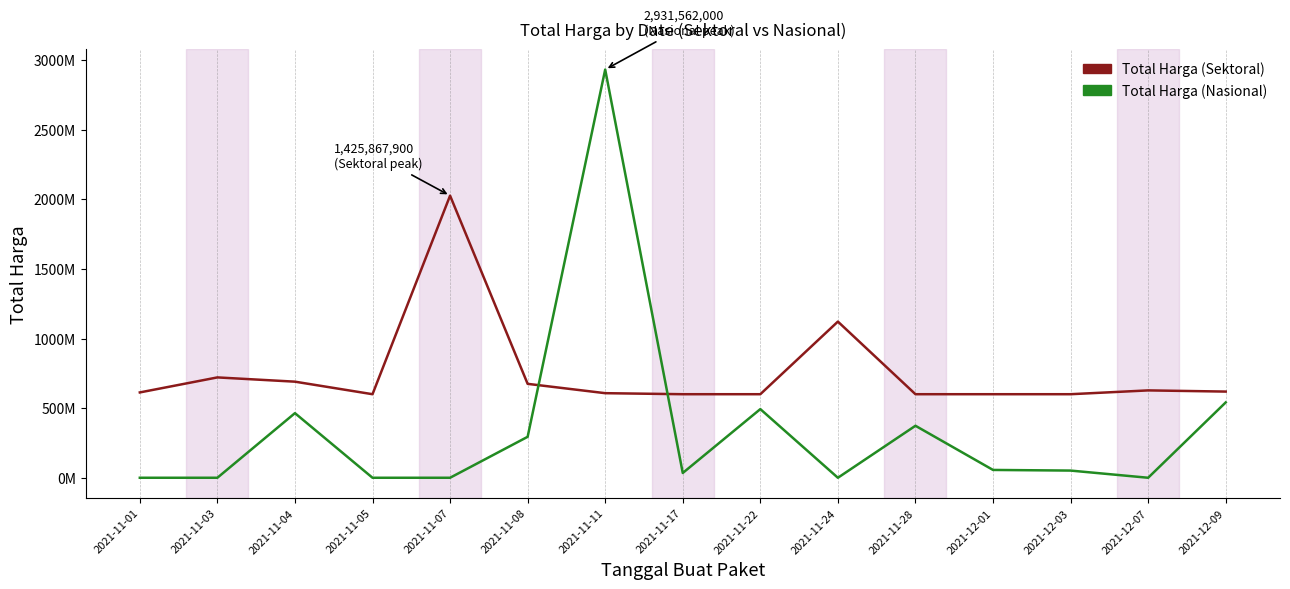

At which category does the chart reach its peak across all series?

2021-11-11